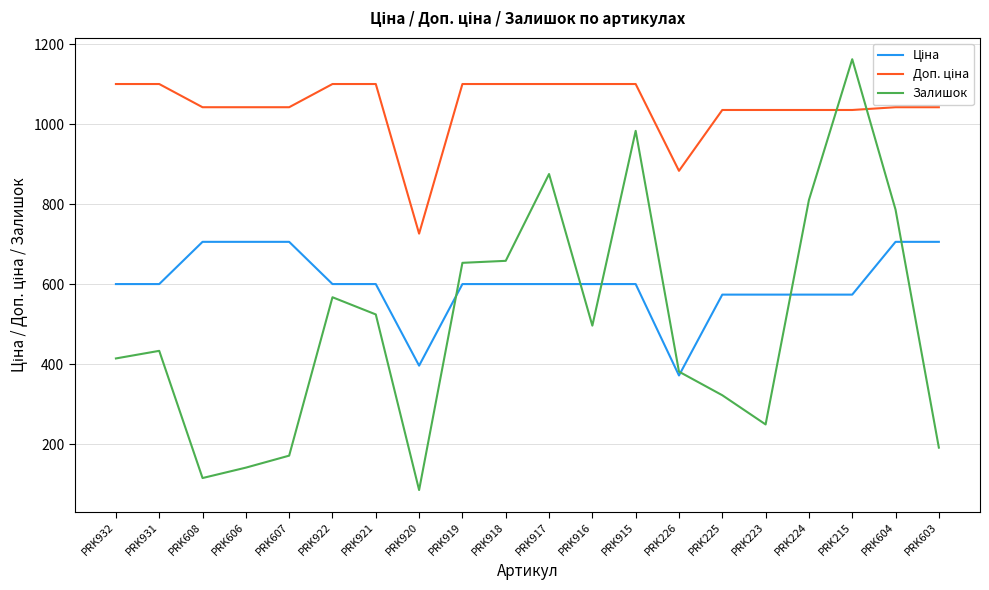

At which label does Залишок reach its peak?

PRK215